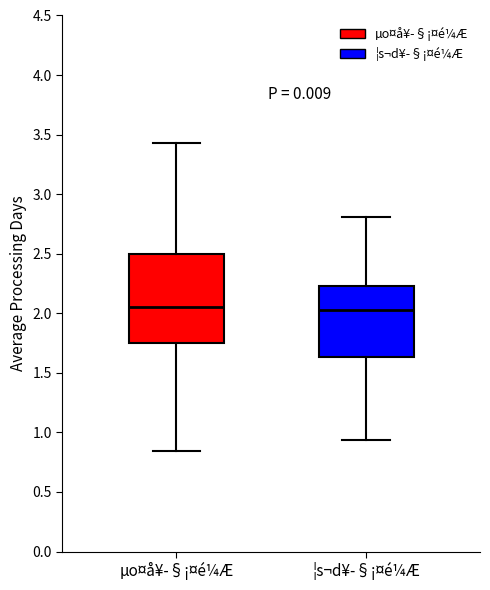

Comparing the boxes themselves (not the whiskers), which one is the tallest?

µo¤å¥­§¡¤é¼Æ